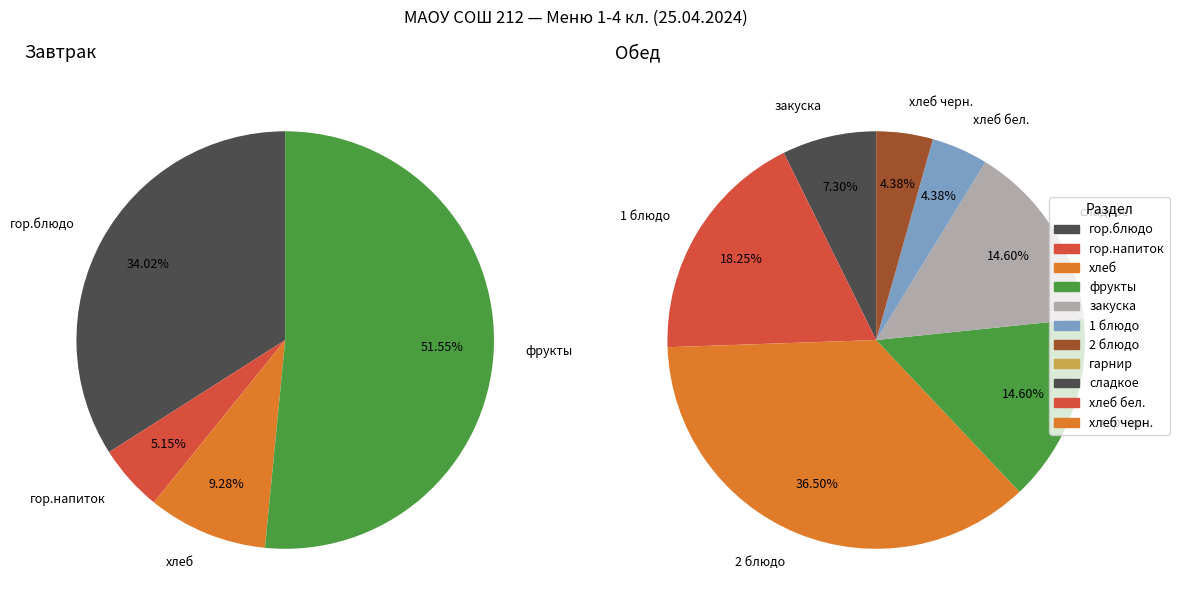

How many slices are in this pie chart?

11